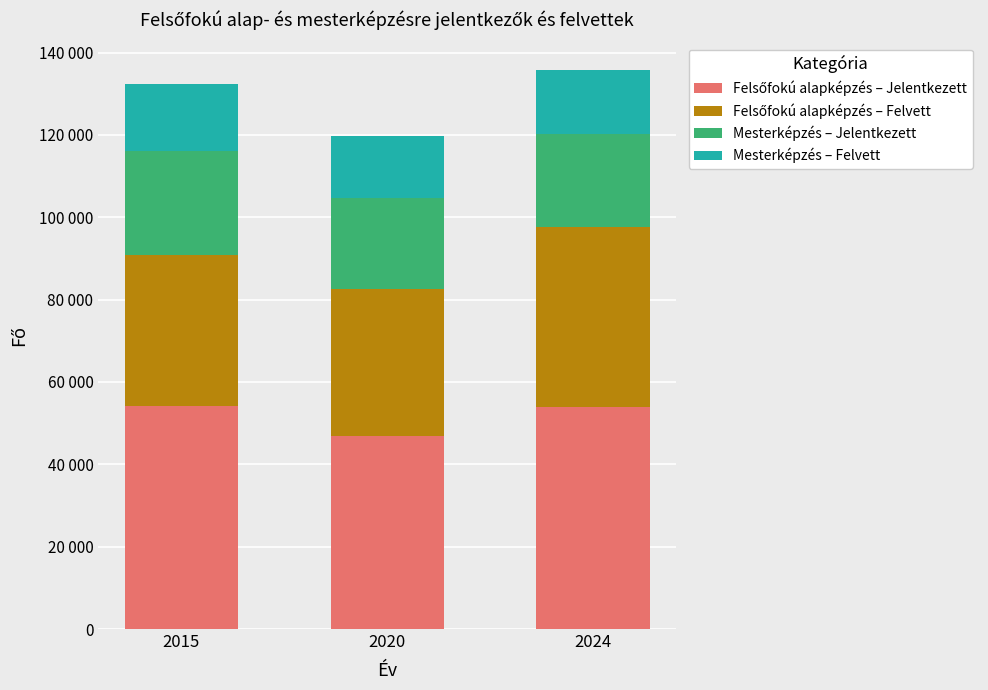

Are the bars grouped side by side (vs. stacked)?

No